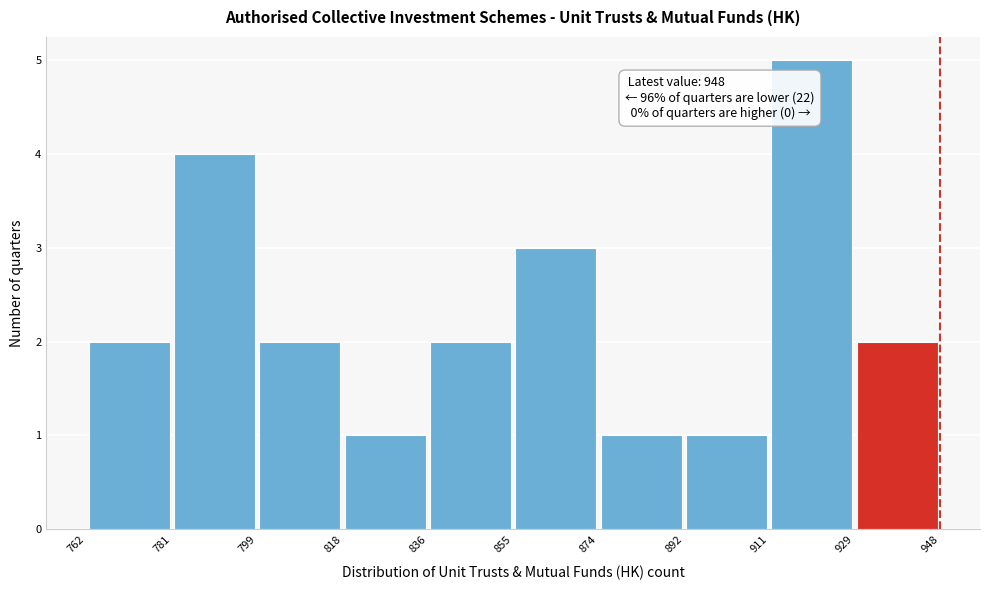

Over which range of the x-axis is the bar tallest?

911 to 929